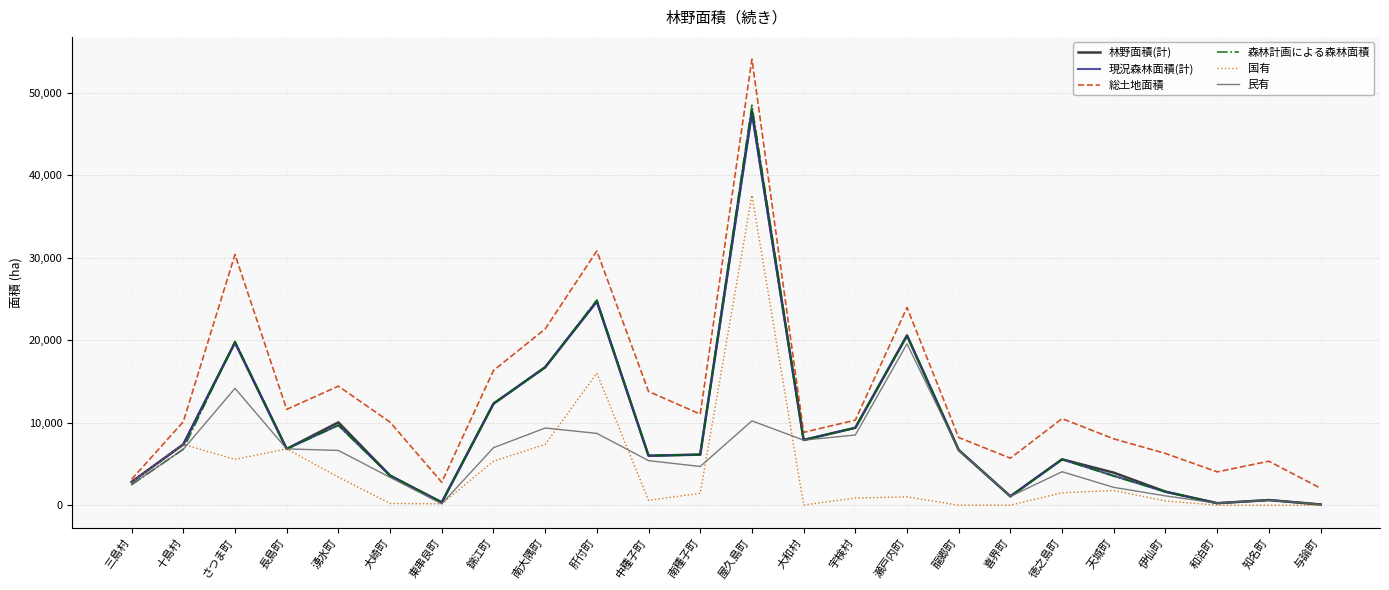

At which label does 総土地面積 reach its minimum?

与論町